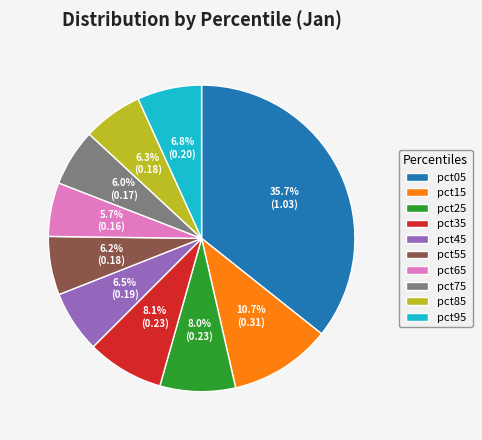

To the nearest percent, what is the average slice percentage?

10%